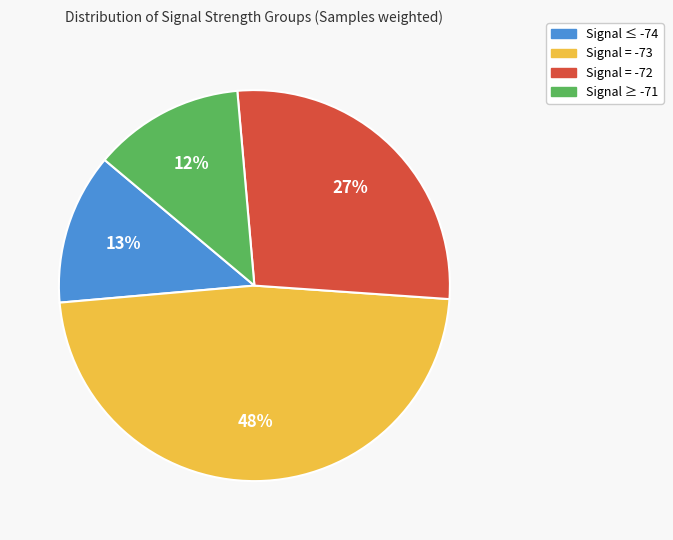

To the nearest percent, what is the average slice percentage?

25%